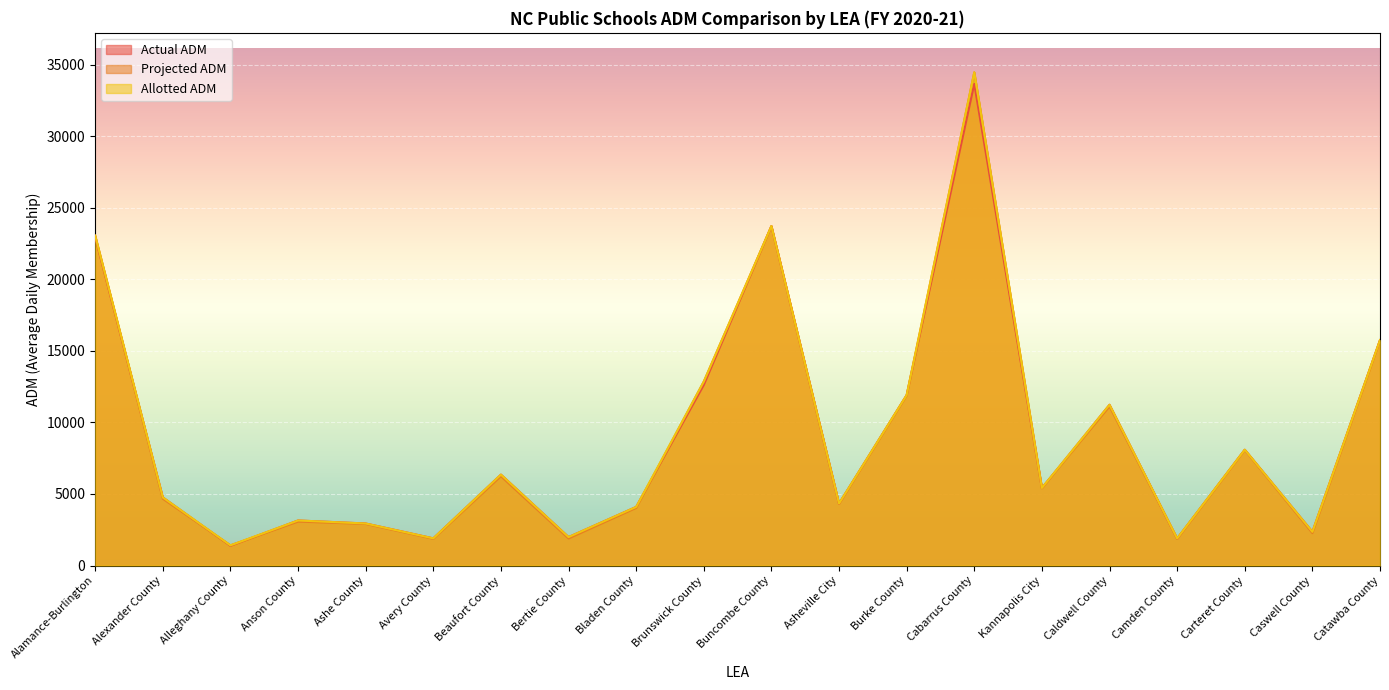

What are all the series names shown in the legend?

Actual ADM, Projected ADM, Allotted ADM